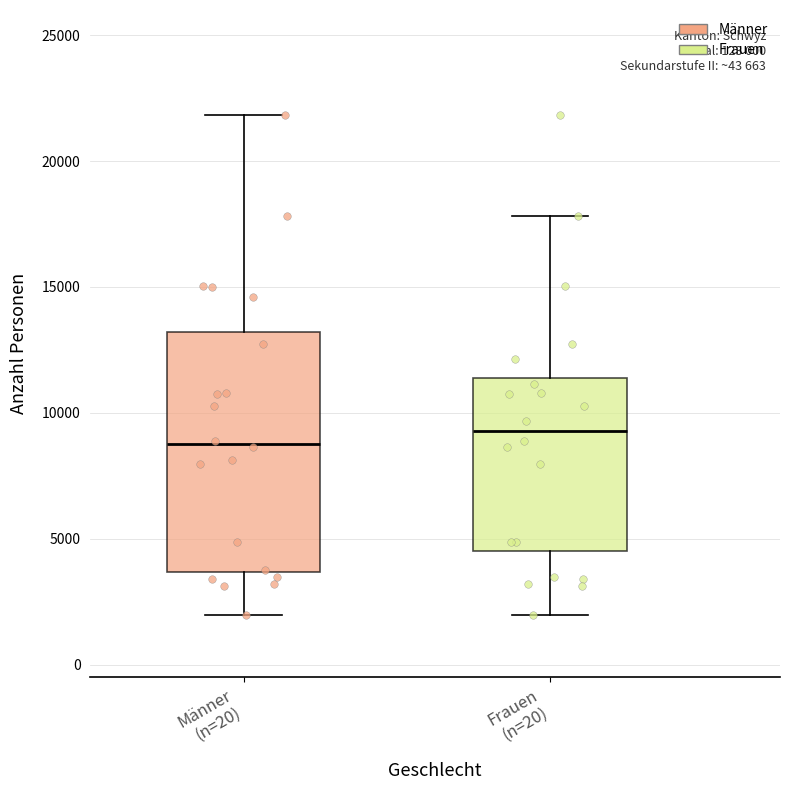

Where does the lower whisker of the box for Frauen (n=20) end on the y-axis? The values are not printed on the chart, so give them approximately, as read against the axis.

2000